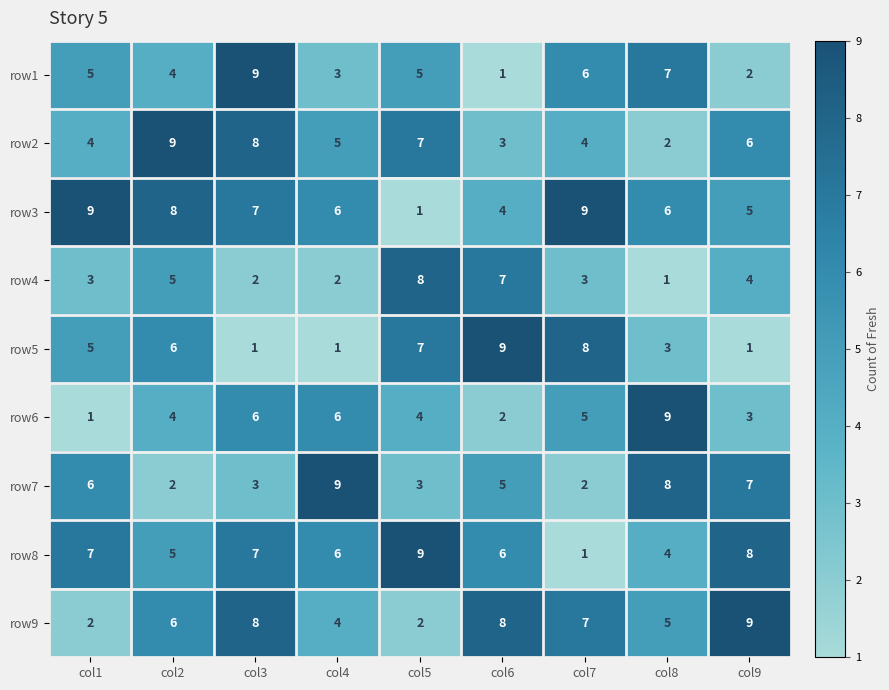

The row6 series shows 6 at col3. True or false?

True